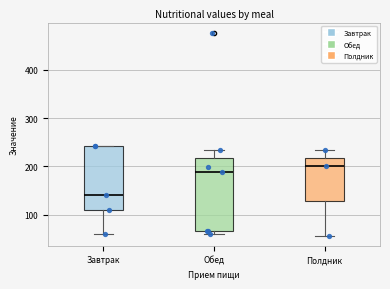

Reading left to right, transcribe this box plot: for each box, give where its median line is, the range the box spans, and where its two whiskers end, as read against the y-axis. The values are not printed on the chart, so give them approximately, as read against the axis.

Завтрак: median 140, box 110 to 240, whiskers 60 to 240
Обед: median 190, box 70 to 220, whiskers 60 to 240
Полдник: median 200, box 130 to 220, whiskers 60 to 240